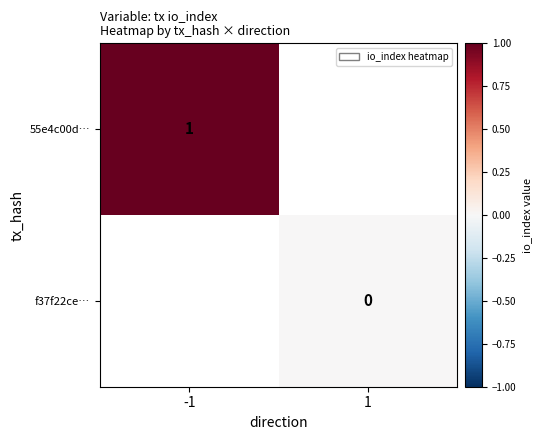

True or false: 55e4c00d… has a value of 0 at -1.

False